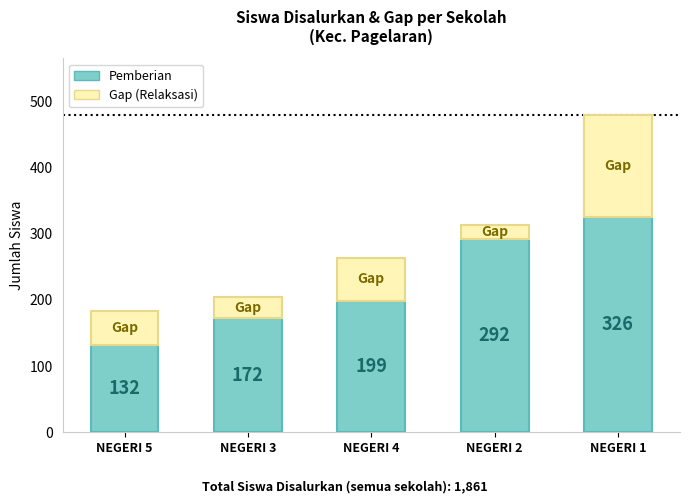

What is the value of the Pemberian bar at the 5th from the left?

326